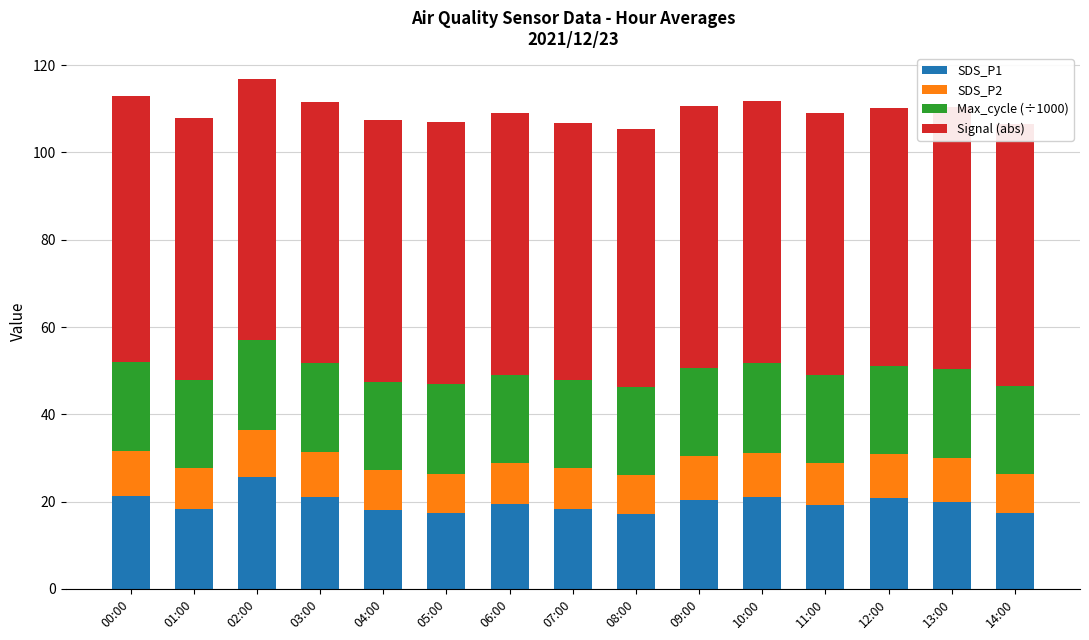

At which label does SDS_P1 reach its peak?

02:00